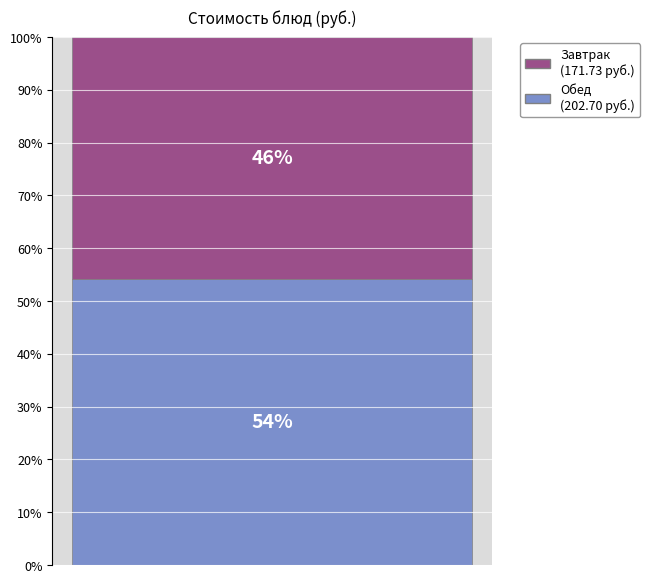

Does the chart contain any negative values?

No